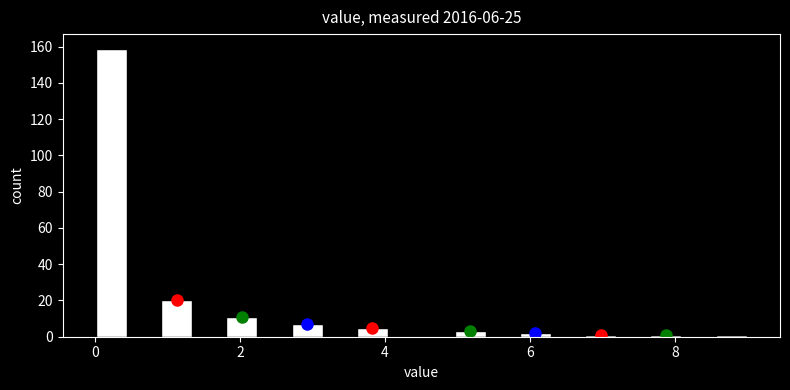

Around what value on the x-axis is the tallest bar? Give the approximate position of its centre, as read against the axis.

0.2